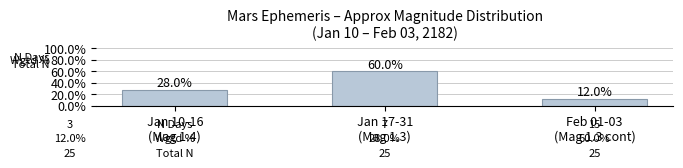

Rank the categories by value from lowest to highest.

Feb 01-03
(Mag 1.3 cont), Jan 10-16
(Mag 1.4), Jan 17-31
(Mag 1.3)